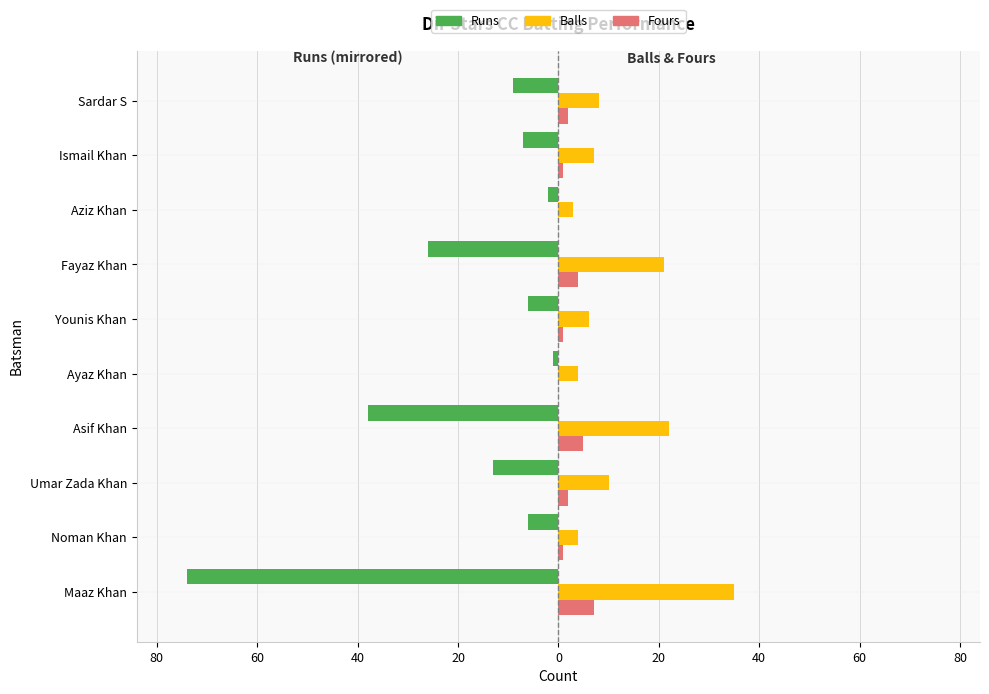

What are all the series names shown in the legend?

Runs, Balls, Fours